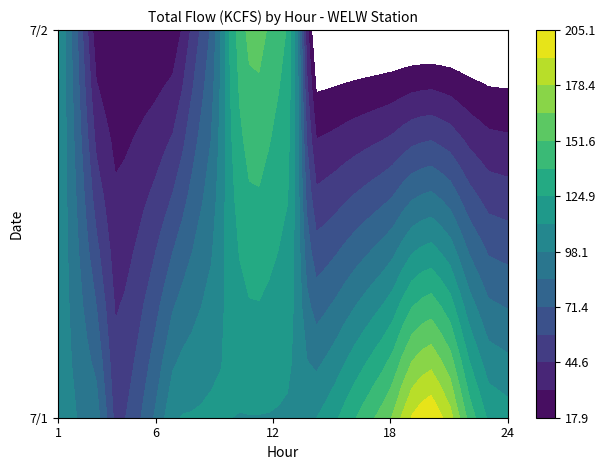

What is the sum of the 7/1 values at 14 and 1?

217.2